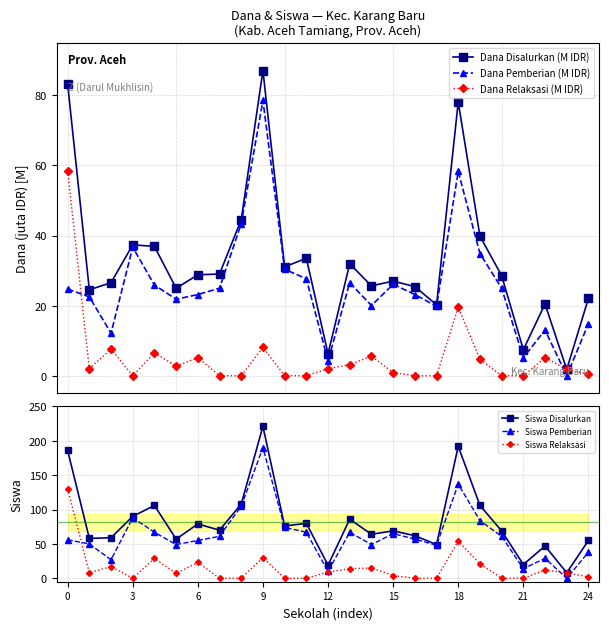

True or false: Dana Pemberian (M IDR) has more than 1 interior local peaks.

True